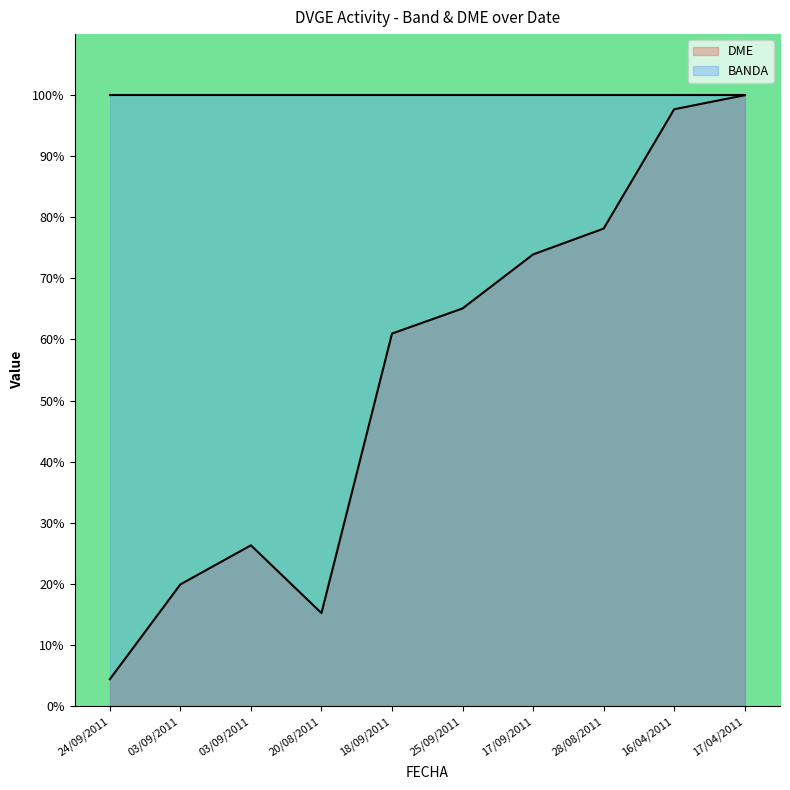

What is the change in value from 03/09/2011 to 17/04/2011?

+80.1